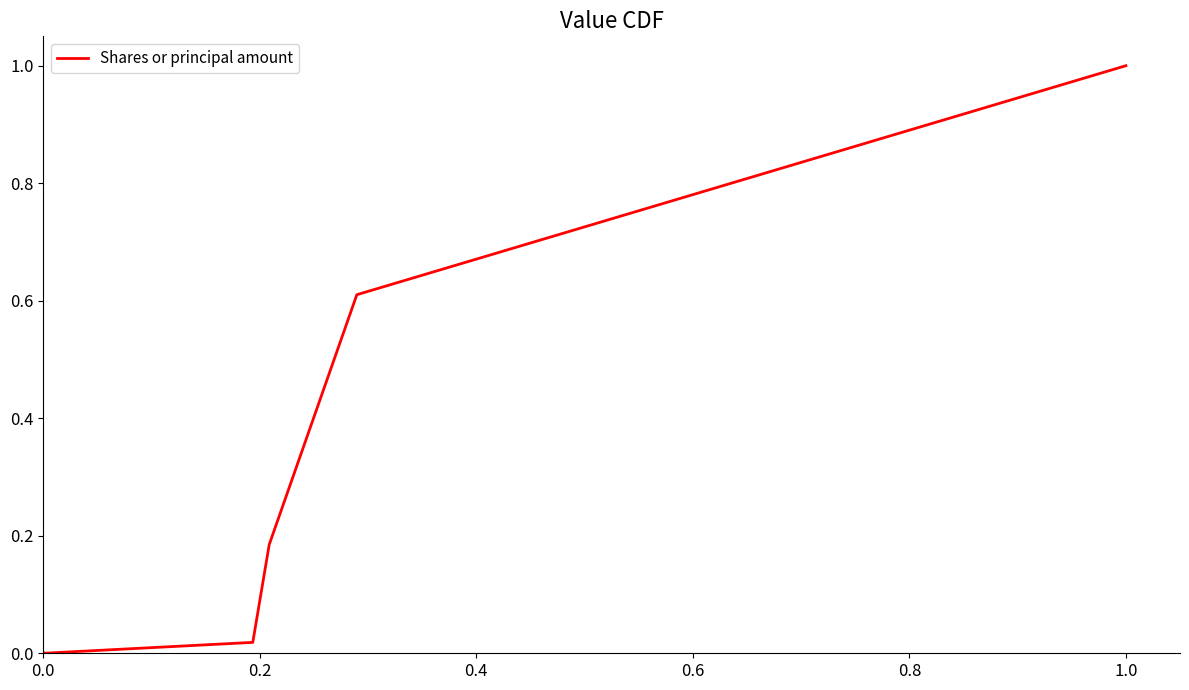

What is the difference between the maximum and minimum values?

1.0